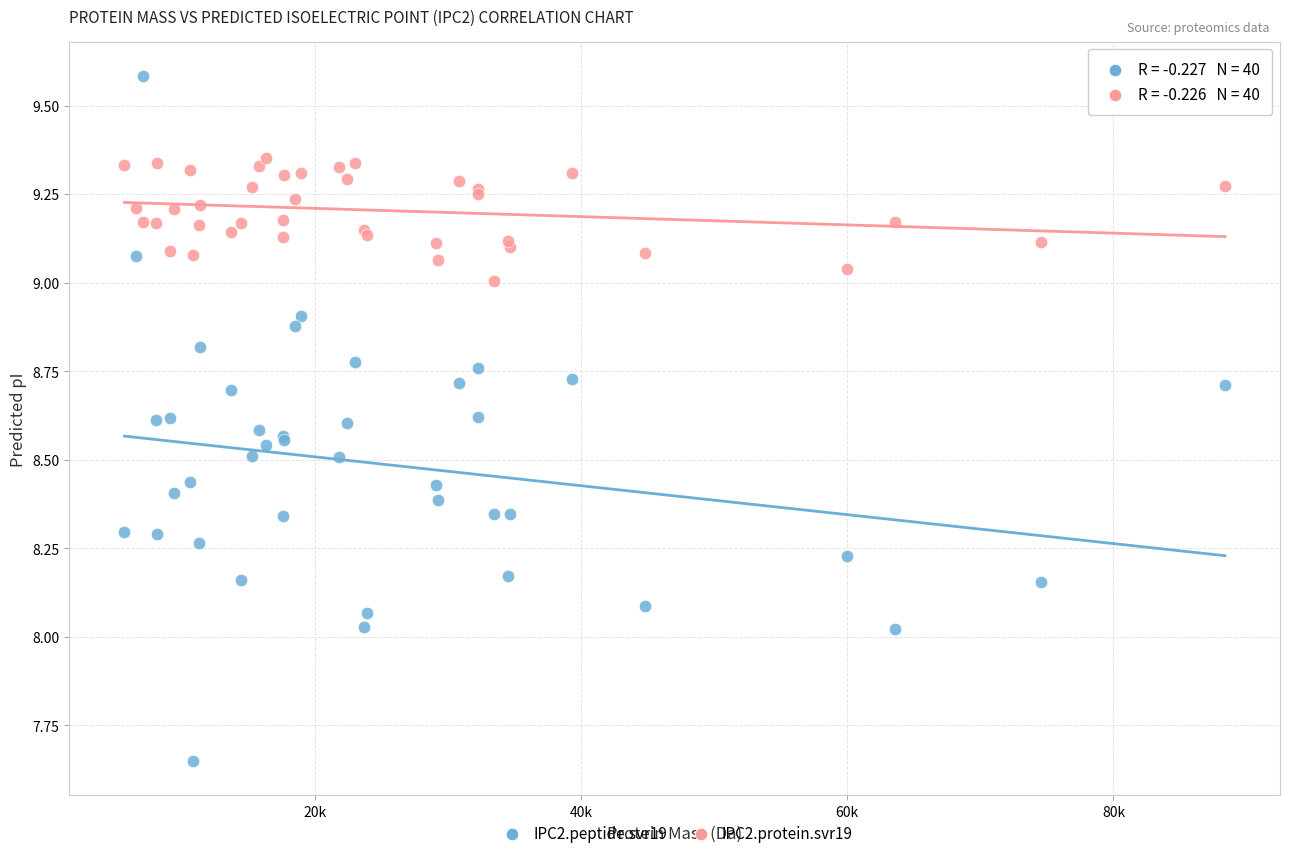

Which series has the widest spread of Y values?

IPC2.peptide.svr19